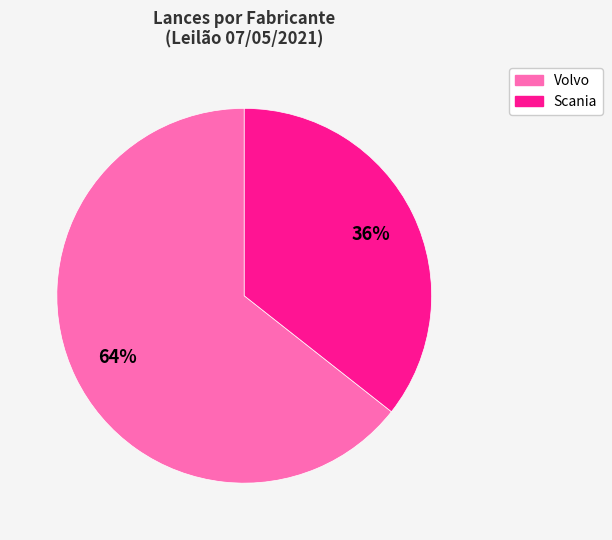

Count the number of slices in the pie.

2